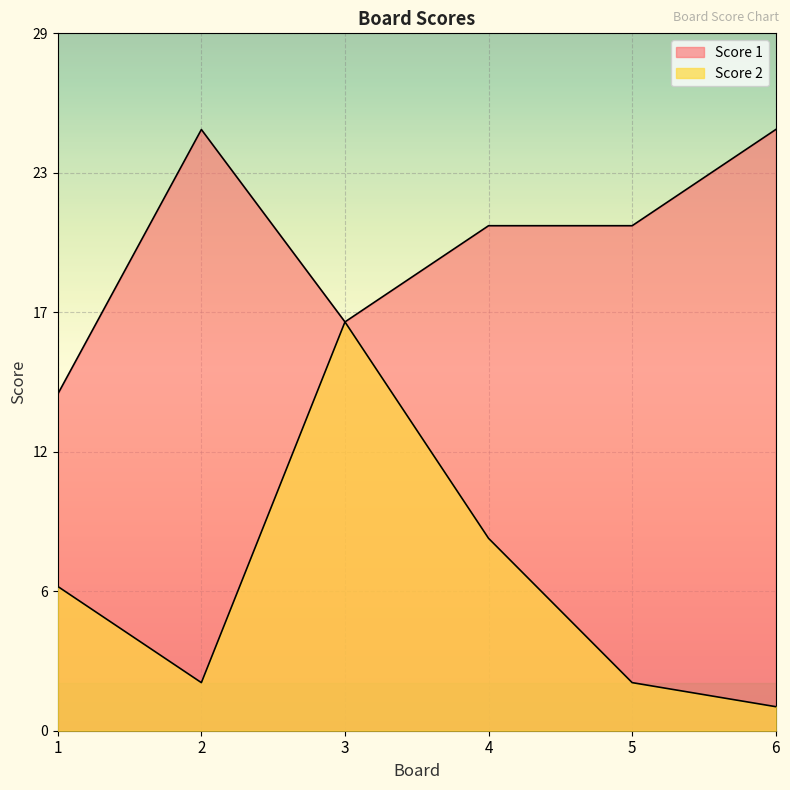

The value of Score 1 at 4 is 21. True or false?

True